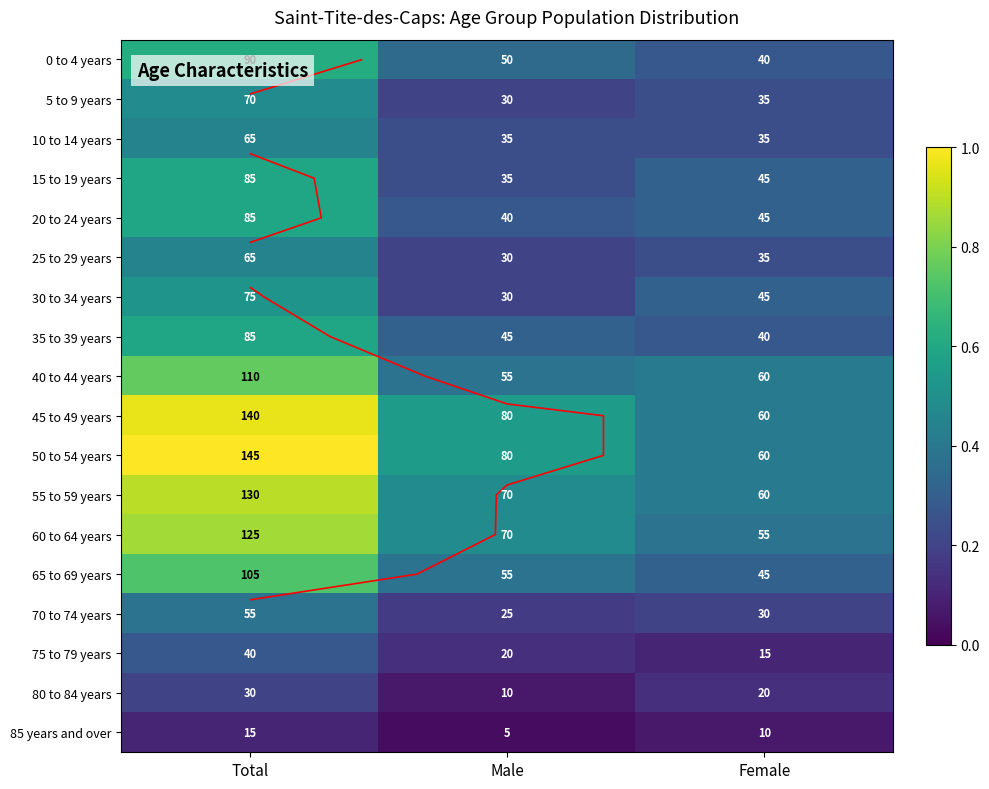

List the series in order of their peak value, highest first.

50 to 54 years, 45 to 49 years, 55 to 59 years, 60 to 64 years, 40 to 44 years, 65 to 69 years, 0 to 4 years, 15 to 19 years, 20 to 24 years, 35 to 39 years, 30 to 34 years, 5 to 9 years, 10 to 14 years, 25 to 29 years, 70 to 74 years, 75 to 79 years, 80 to 84 years, 85 years and over